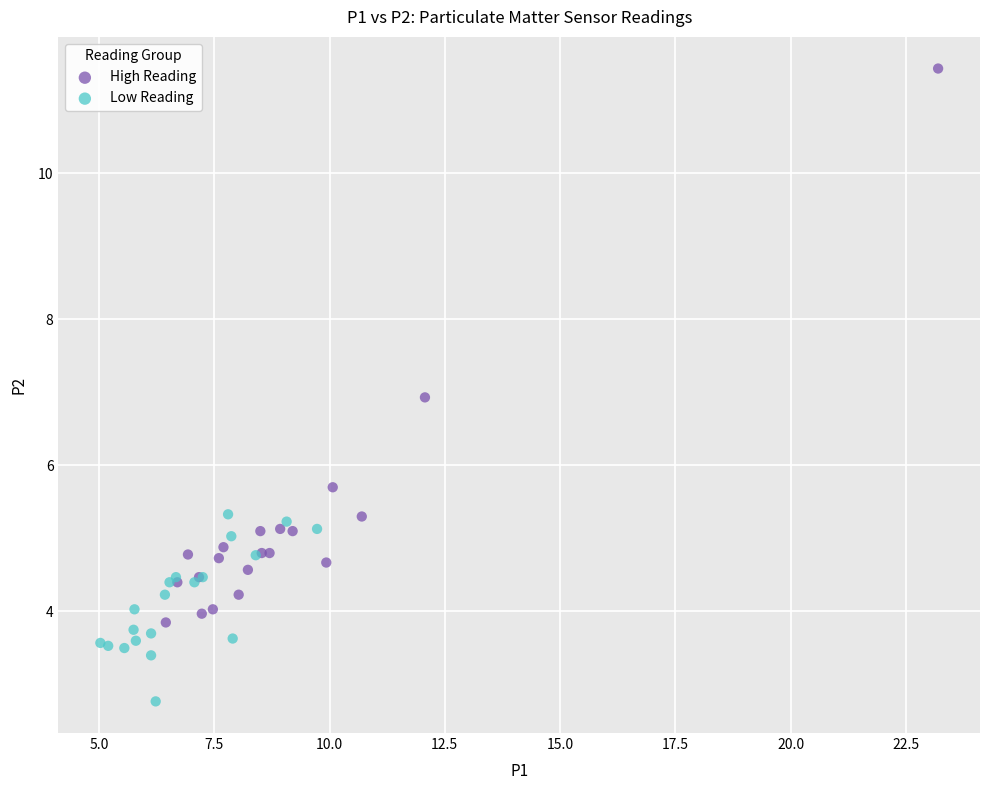

Which series contains the lowest Y value?

Low Reading